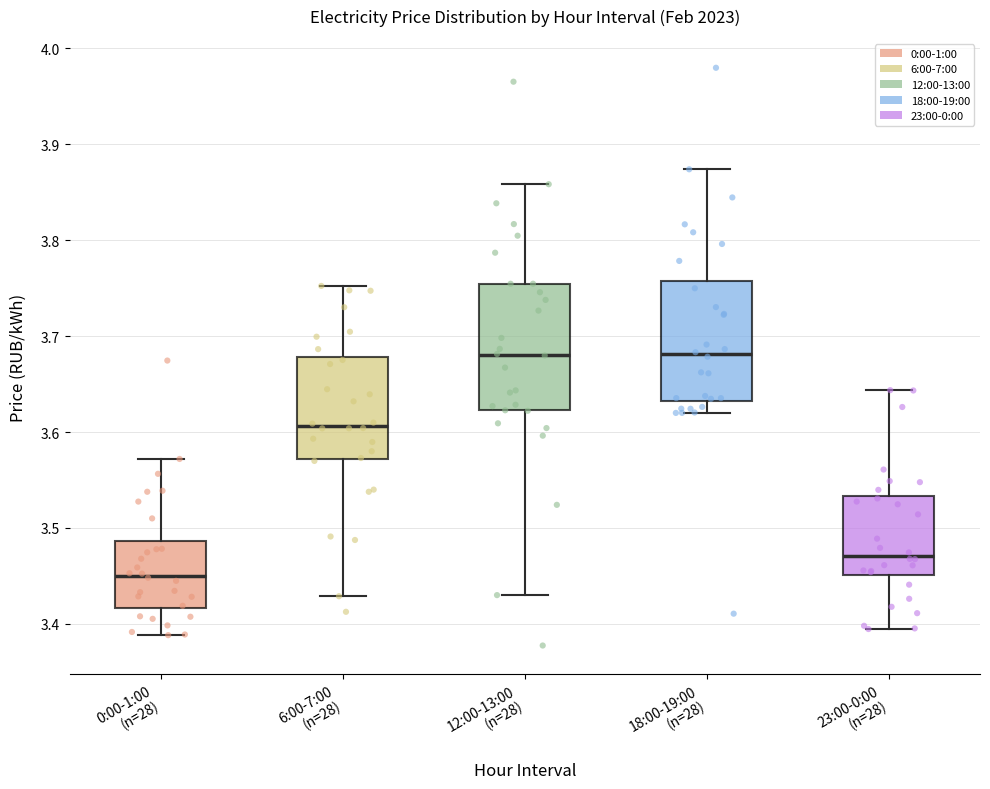

Which box has the lowest median line?

0:00-1:00 (n=28)